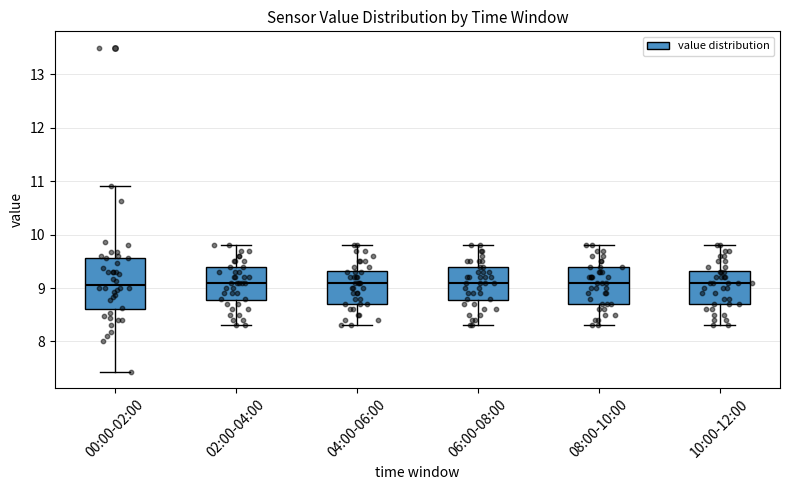

Reading left to right, transcribe this box plot: for each box, give where its median line is, the range the box spans, and where its two whiskers end, as read against the y-axis. The values are not printed on the chart, so give them approximately, as read against the axis.

00:00-02:00: median 9.1, box 8.6 to 9.6, whiskers 7.4 to 10.9
02:00-04:00: median 9.1, box 8.8 to 9.4, whiskers 8.3 to 9.8
04:00-06:00: median 9.1, box 8.7 to 9.3, whiskers 8.3 to 9.8
06:00-08:00: median 9.1, box 8.8 to 9.4, whiskers 8.3 to 9.8
08:00-10:00: median 9.1, box 8.7 to 9.4, whiskers 8.3 to 9.8
10:00-12:00: median 9.1, box 8.7 to 9.3, whiskers 8.3 to 9.8